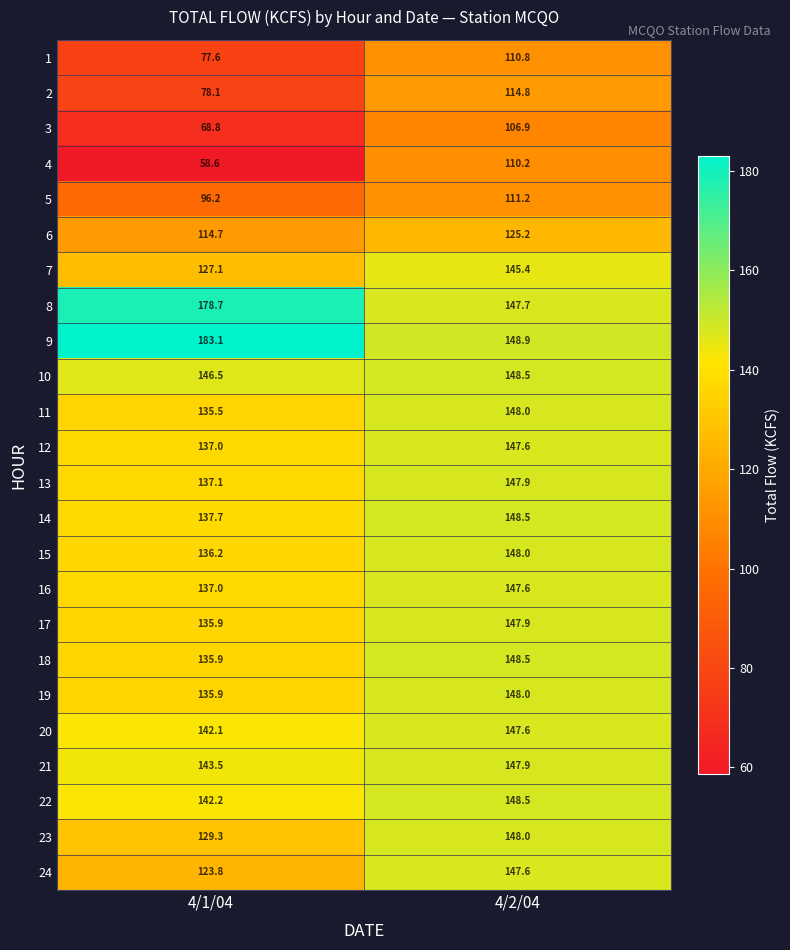

What value does the 14 series have at 4/1/04?

137.7